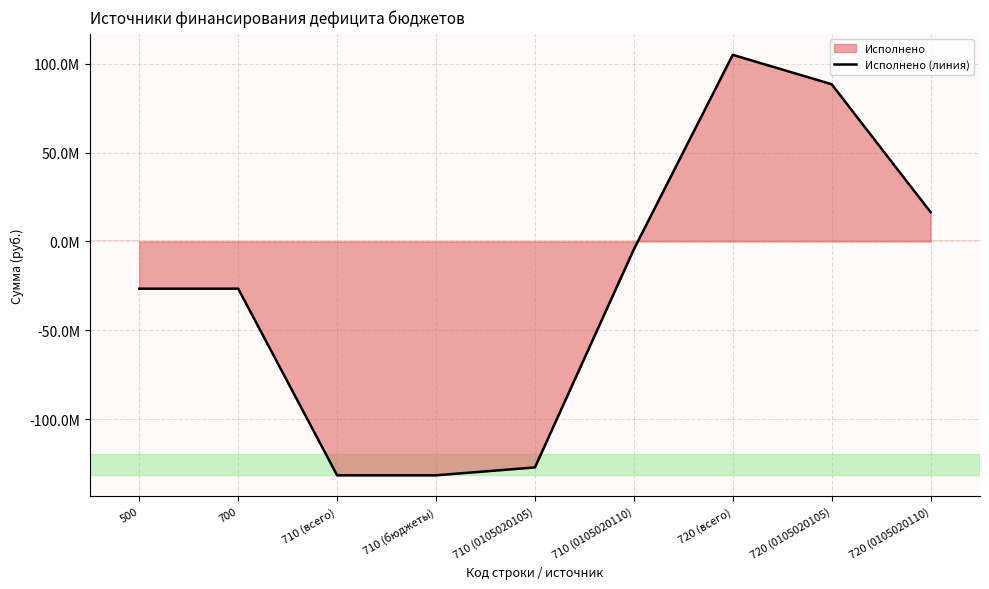

What position from the left is 710 (0105020110)?

6